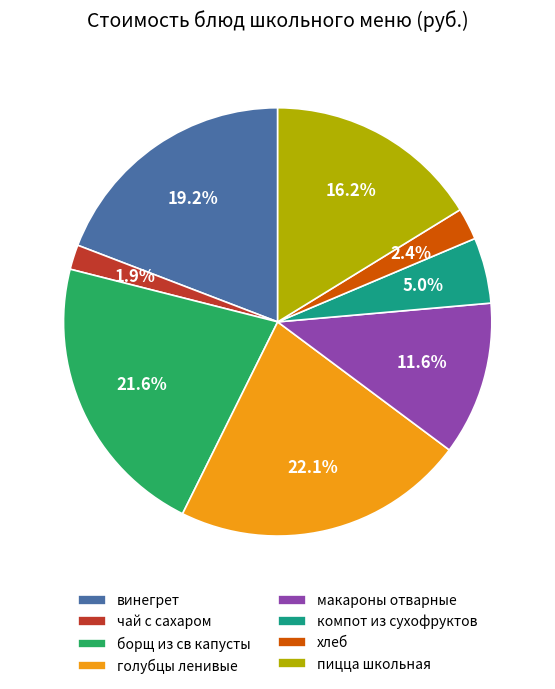

How many segments does this pie chart have?

8